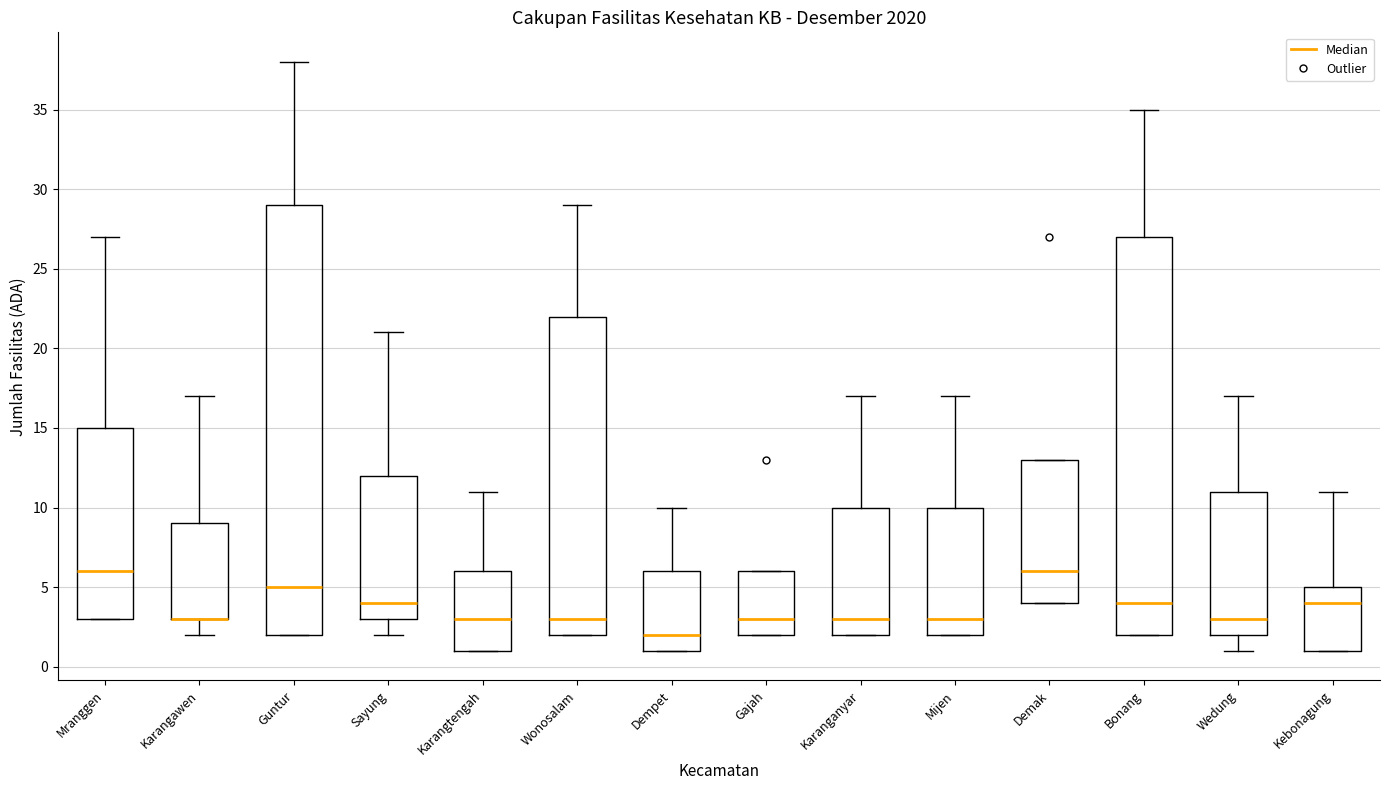

Where is the lower edge of the box for Karanganyar on the y-axis? The values are not printed on the chart, so give them approximately, as read against the axis.

2